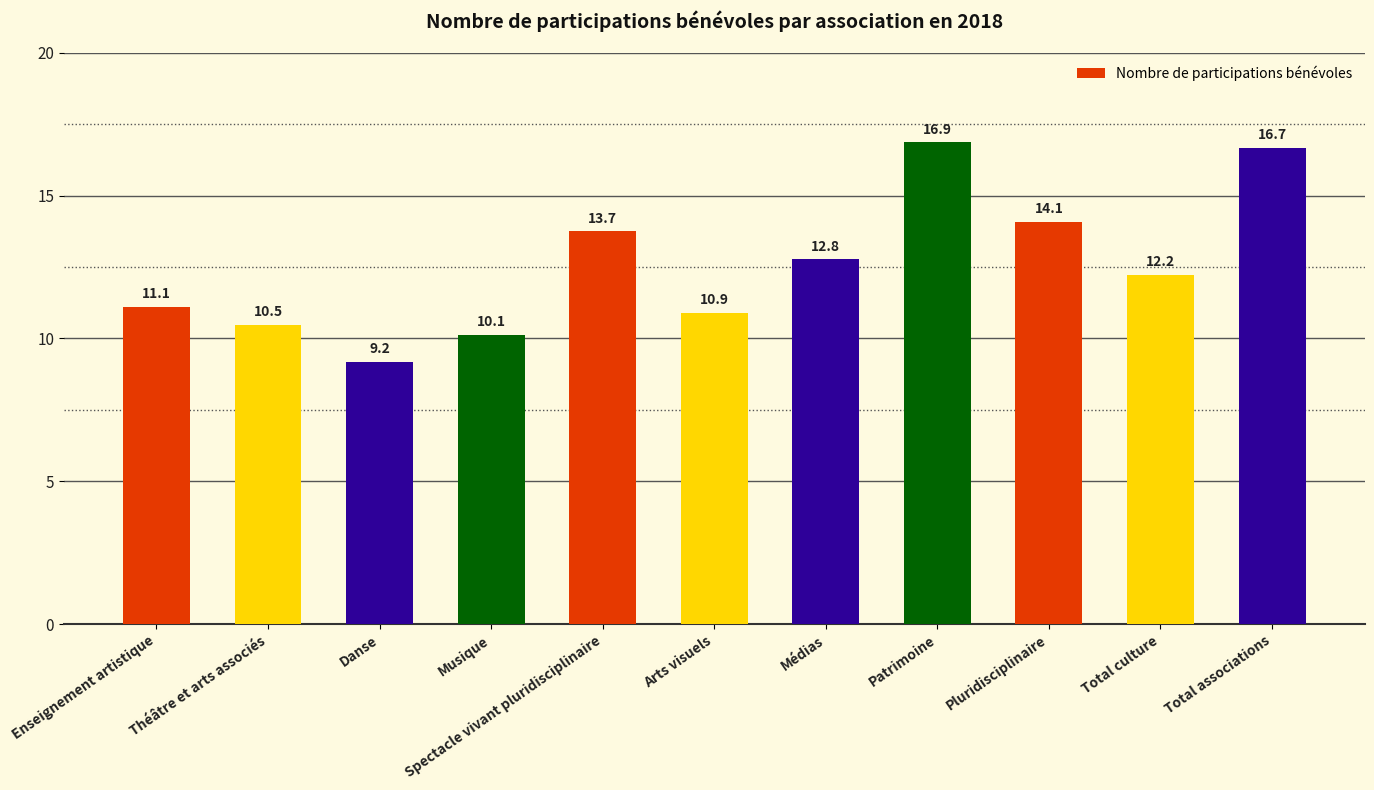

What is the minimum value shown in the chart?

9.2